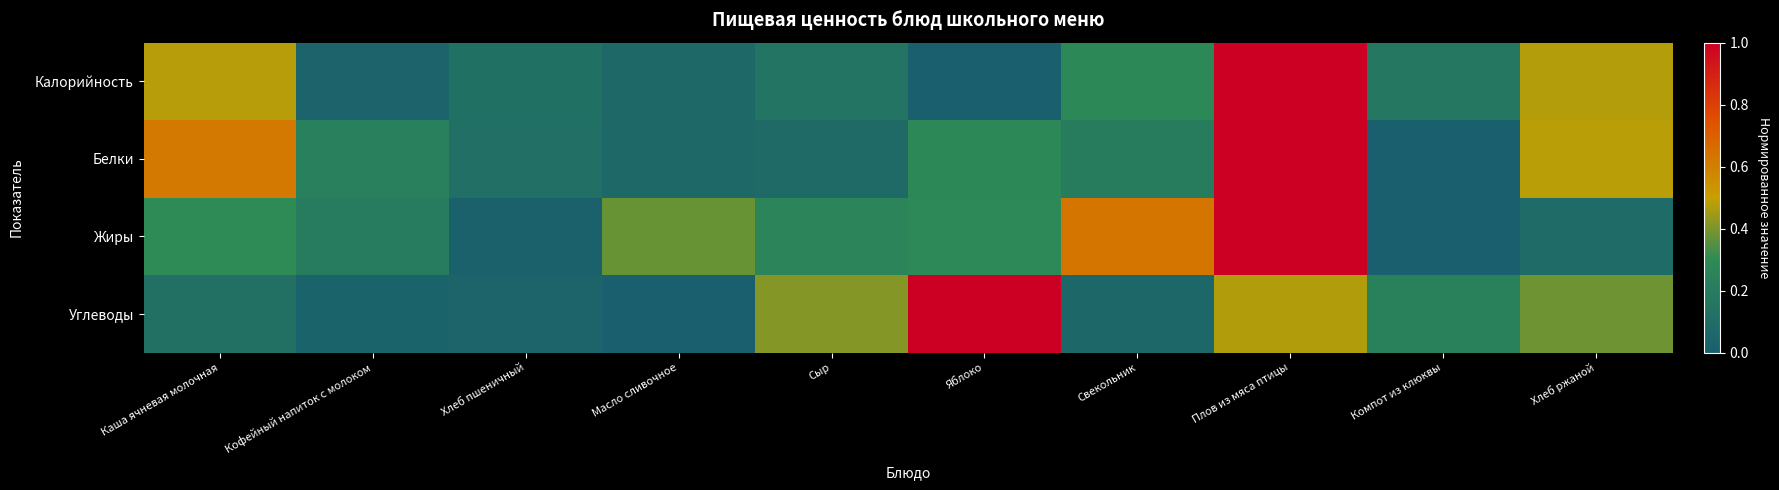

At which category is the sum across all series the highest?

Плов из мяса птицы